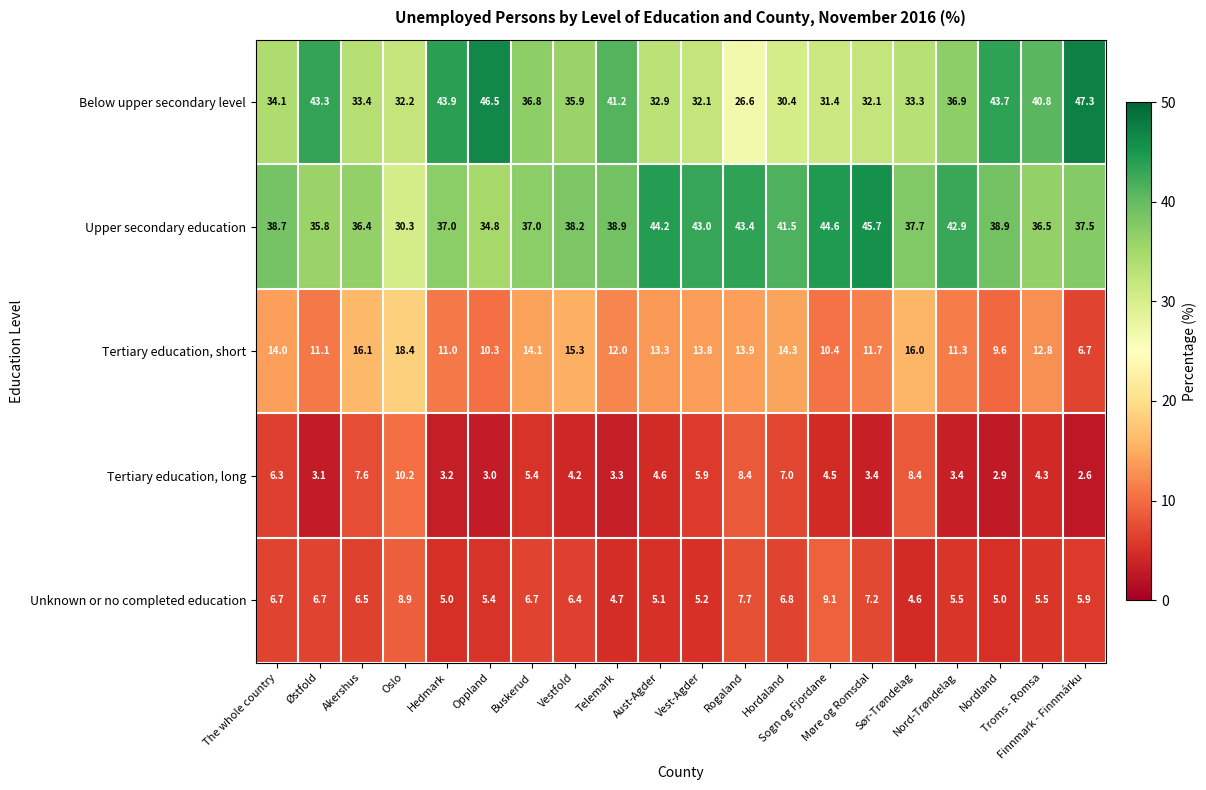

How many data points in Below upper secondary level are above 35?

10